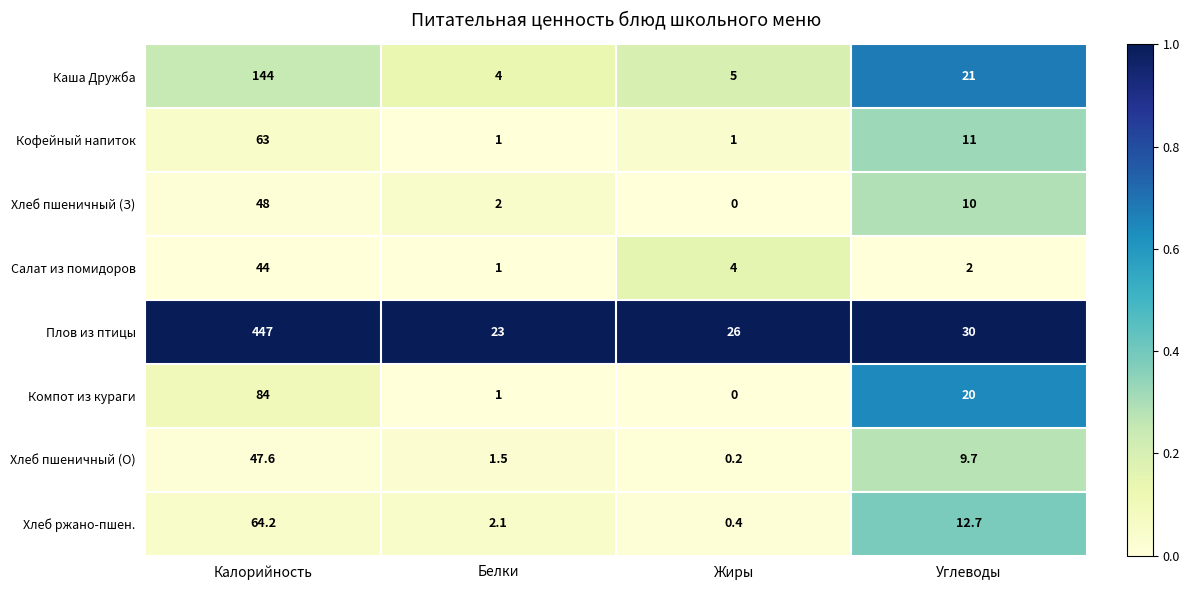

What is the difference between the second highest and minimum values in the Кофейный напиток series?

10.0